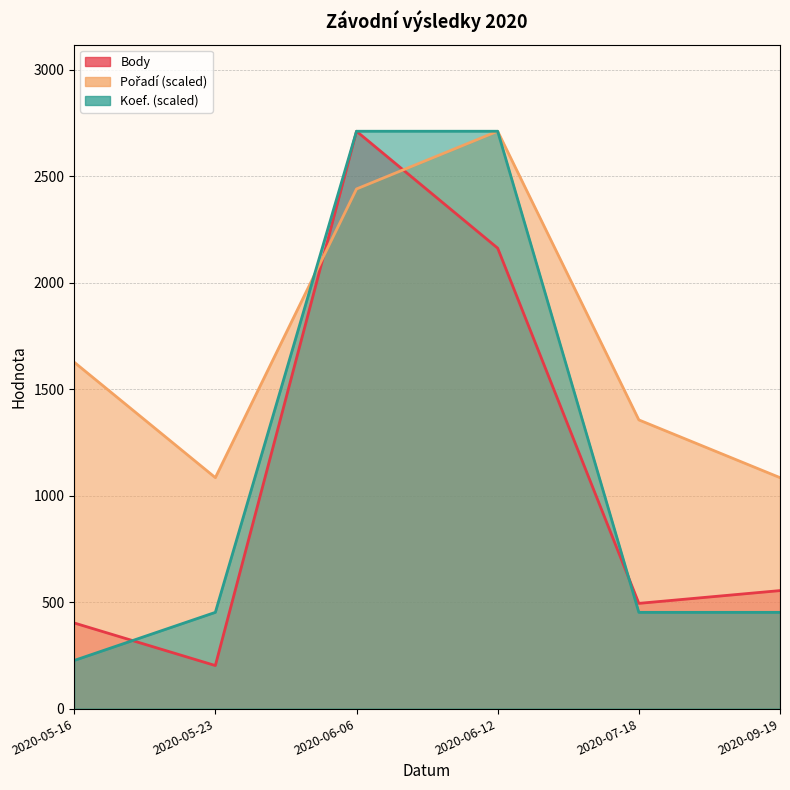

What is the difference between the maximum and minimum values in the Koef. series?

2485.1